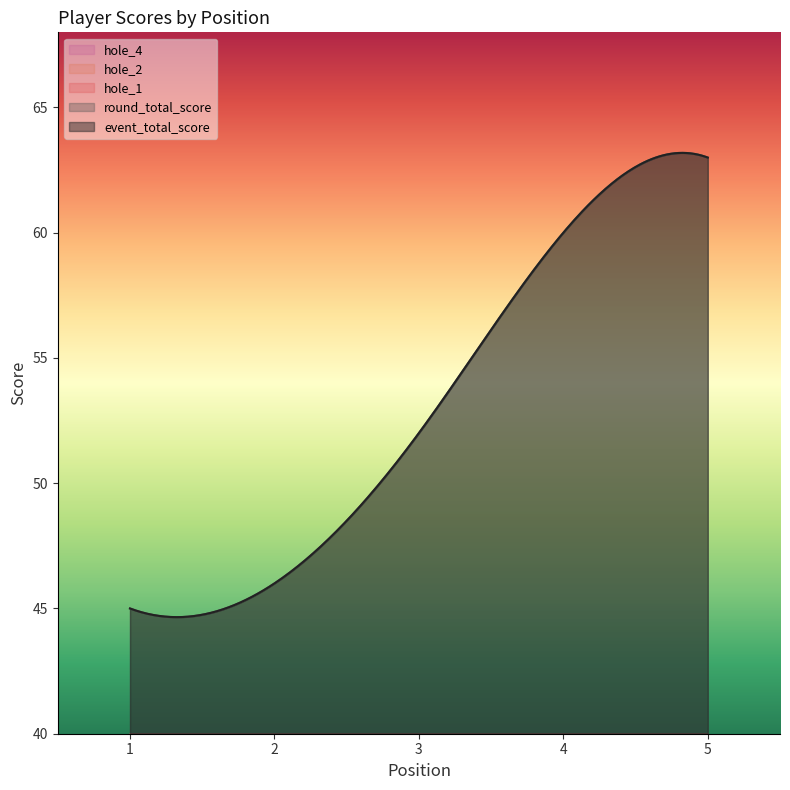

Reading right to left, extract all data points from this chart.

event_total_score: 5=63	4=60	3=52	2=46	1=45
round_total_score: 5=63	4=60	3=52	2=46	1=45
hole_1: 5=4	4=3	3=2	2=2	1=2
hole_2: 5=5	4=5	3=4	2=3	1=4
hole_4: 5=5	4=3	3=4	2=3	1=3